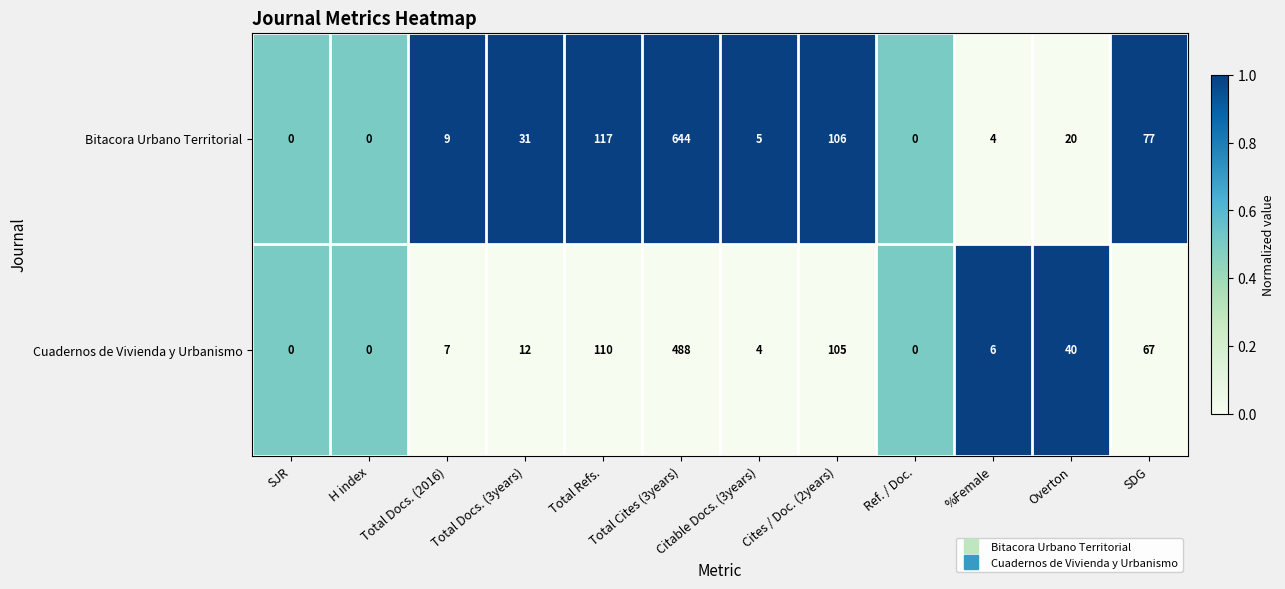

What is the sum of all Cuadernos de Vivienda y Urbanismo values?

839